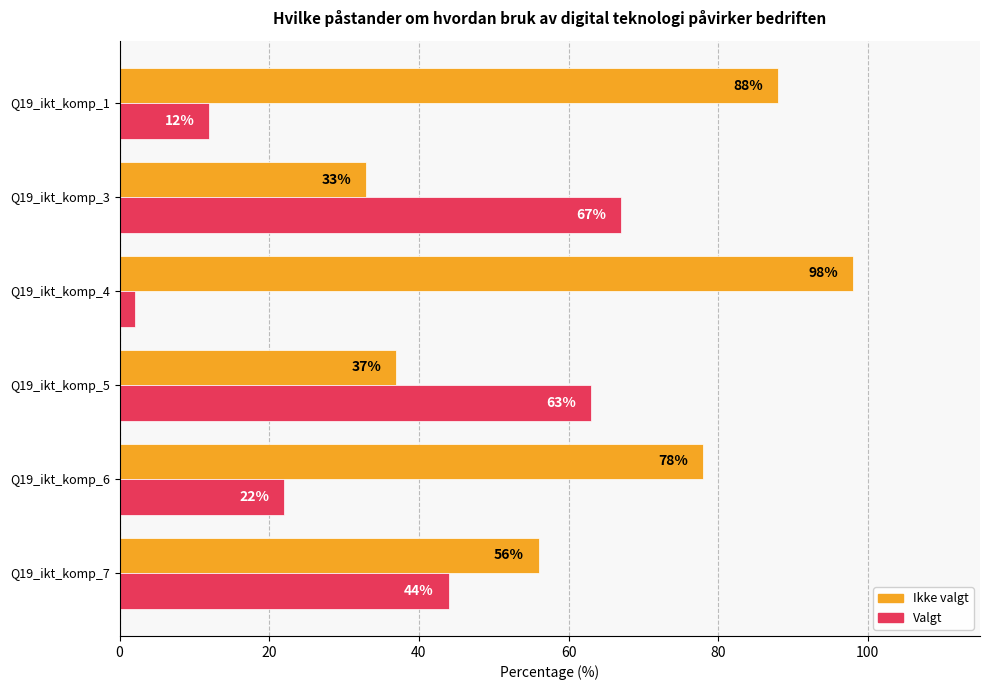

At how many categories does at least one series exceed 55?

6